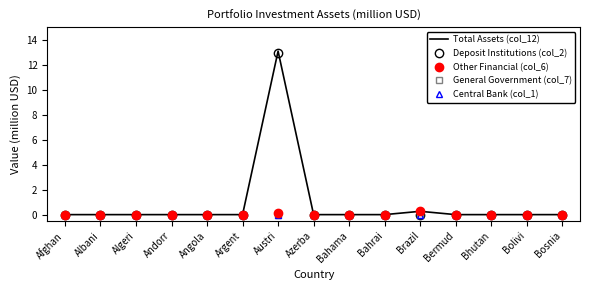

True or false: Total Assets (col_12) and Central Bank (col_1) intersect in this chart.

False